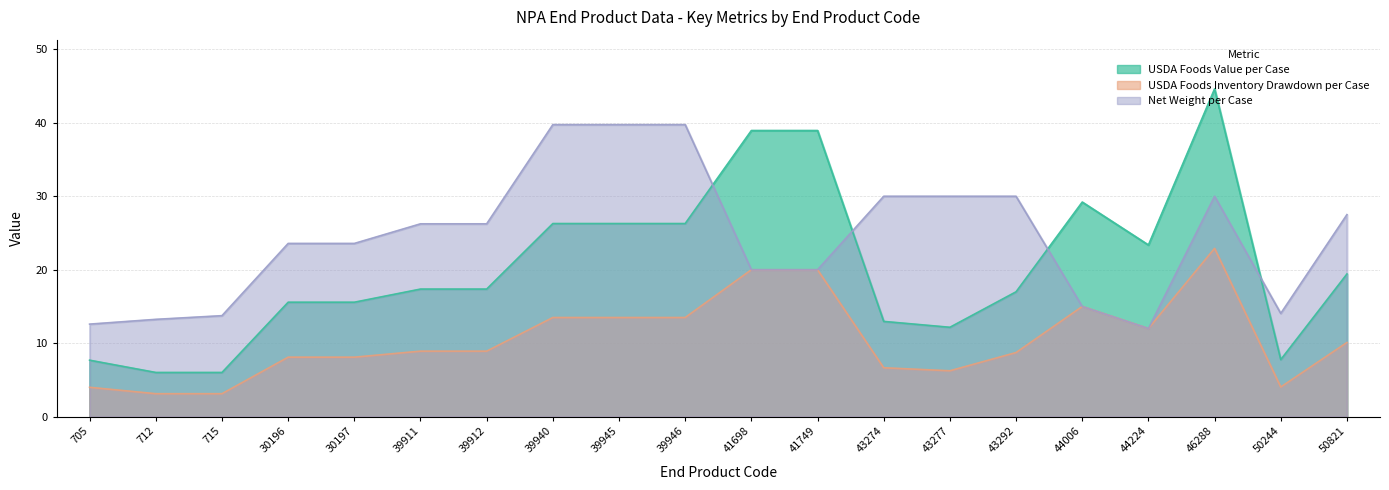

Is the value of USDA Foods Value per Case at 46288 greater than the value of Net Weight per Case at 43274?

Yes